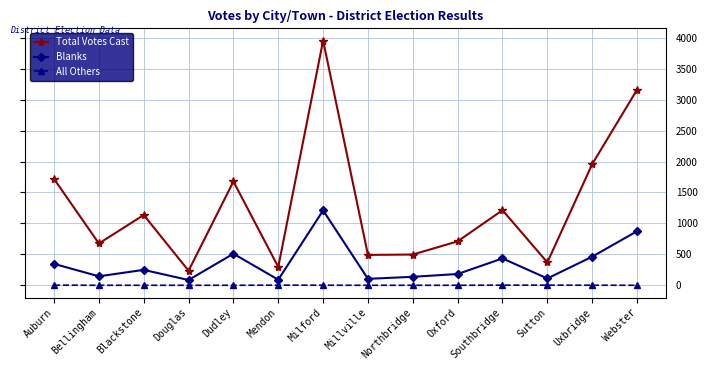

What is the greatest value displayed?

3956